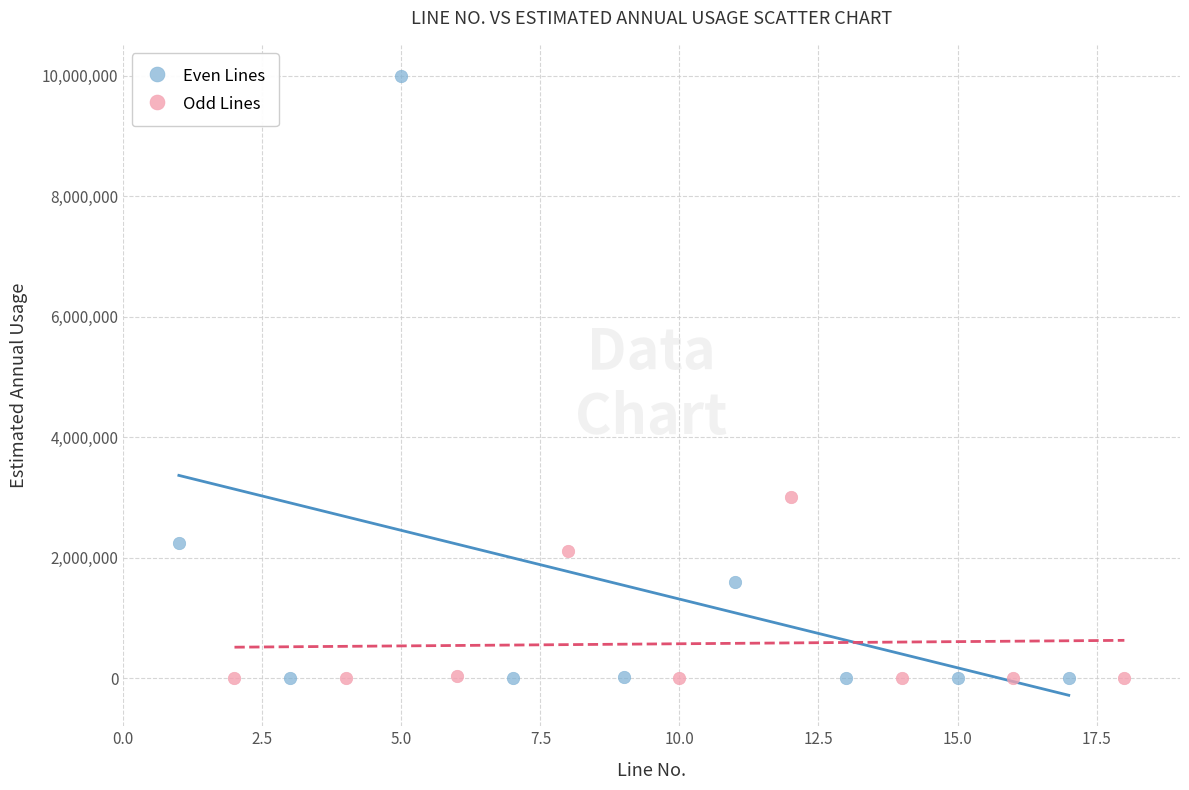

Which series has the widest spread of Y values?

Even Lines